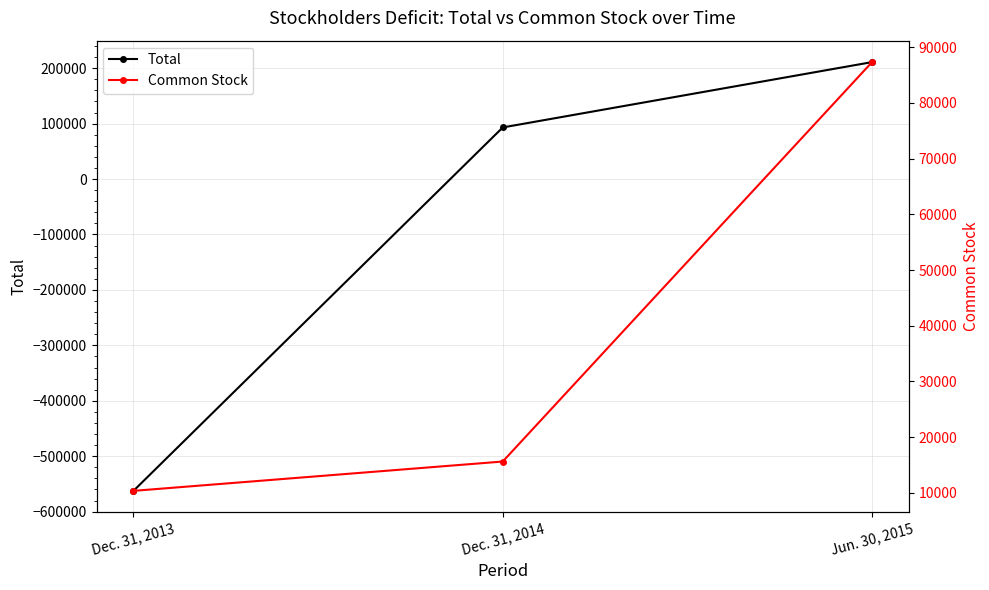

List the series in order of their peak value, lowest first.

Common Stock, Total